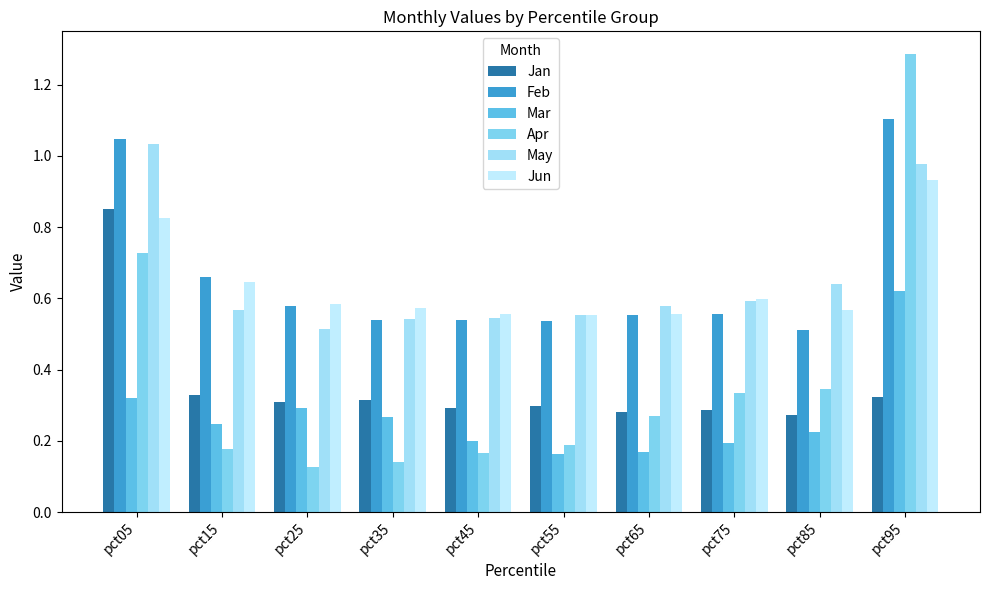

What is the minimum value for Mar?

0.2